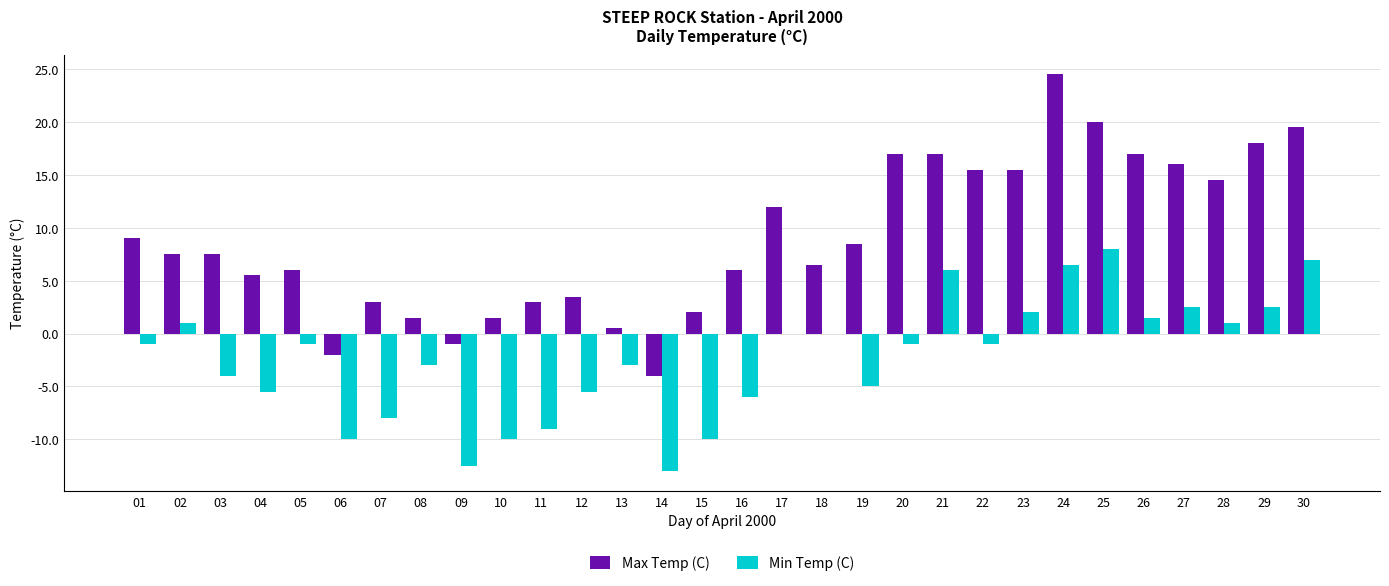

Is the value of Max Temp (C) at 01 greater than the value of Min Temp (C) at 23?

Yes